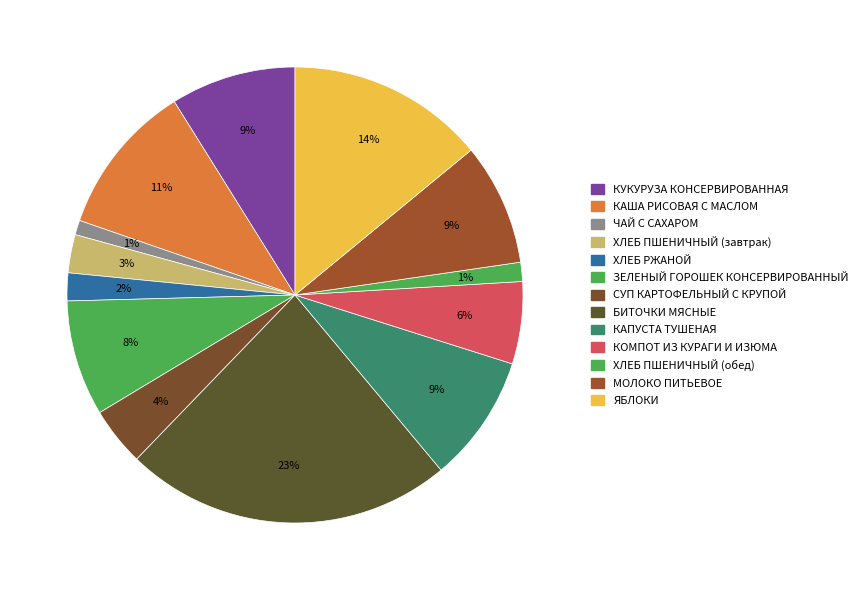

Between ЗЕЛЕНЫЙ ГОРОШЕК КОНСЕРВИРОВАННЫЙ and ЯБЛОКИ, which is larger?

ЯБЛОКИ